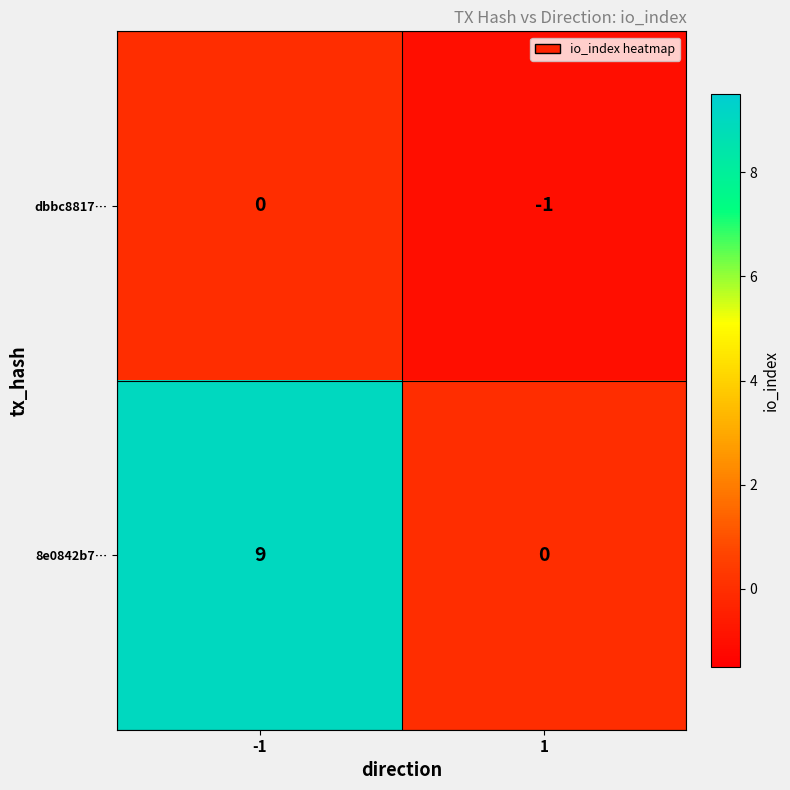

Count the number of categories in the chart.

2